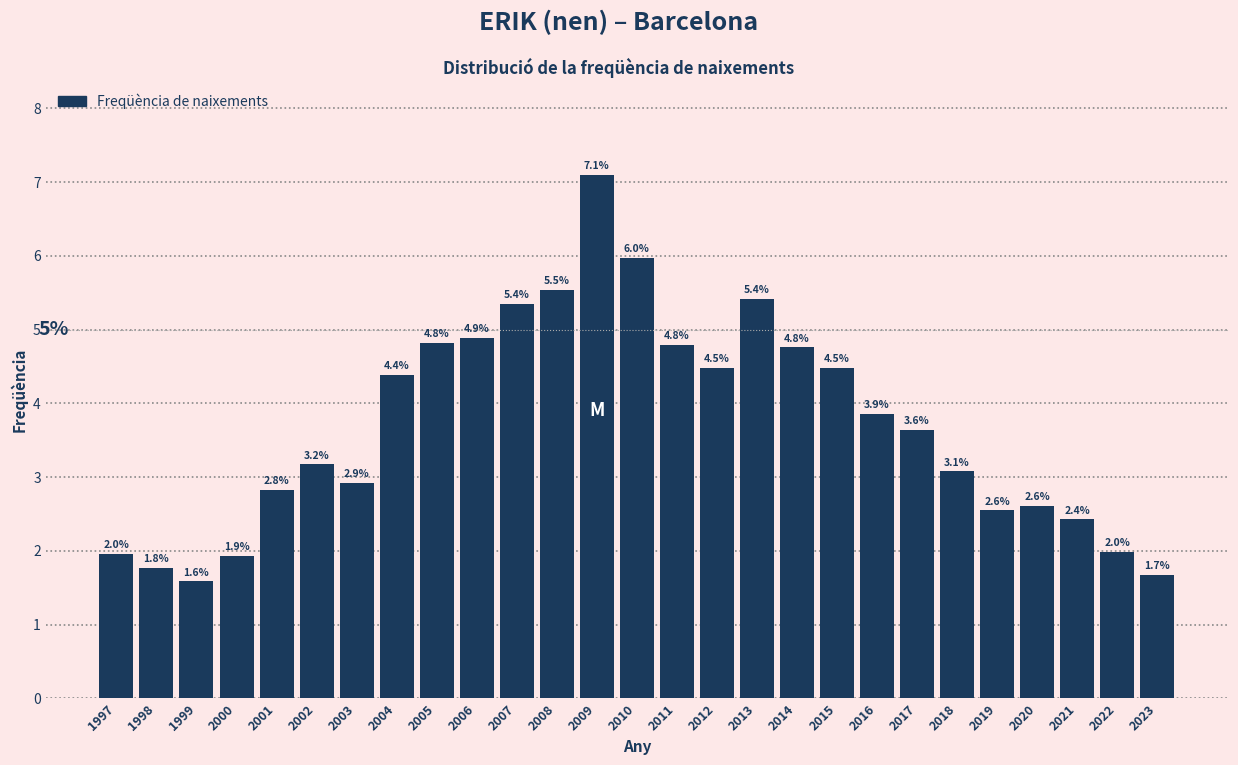

Reading left to right, list all the values displayed in this chart.

2.0	1.8	1.6	1.9	2.8	3.2	2.9	4.4	4.8	4.9	5.4	5.5	7.1	6.0	4.8	4.5	5.4	4.8	4.5	3.9	3.6	3.1	2.6	2.6	2.4	2.0	1.7